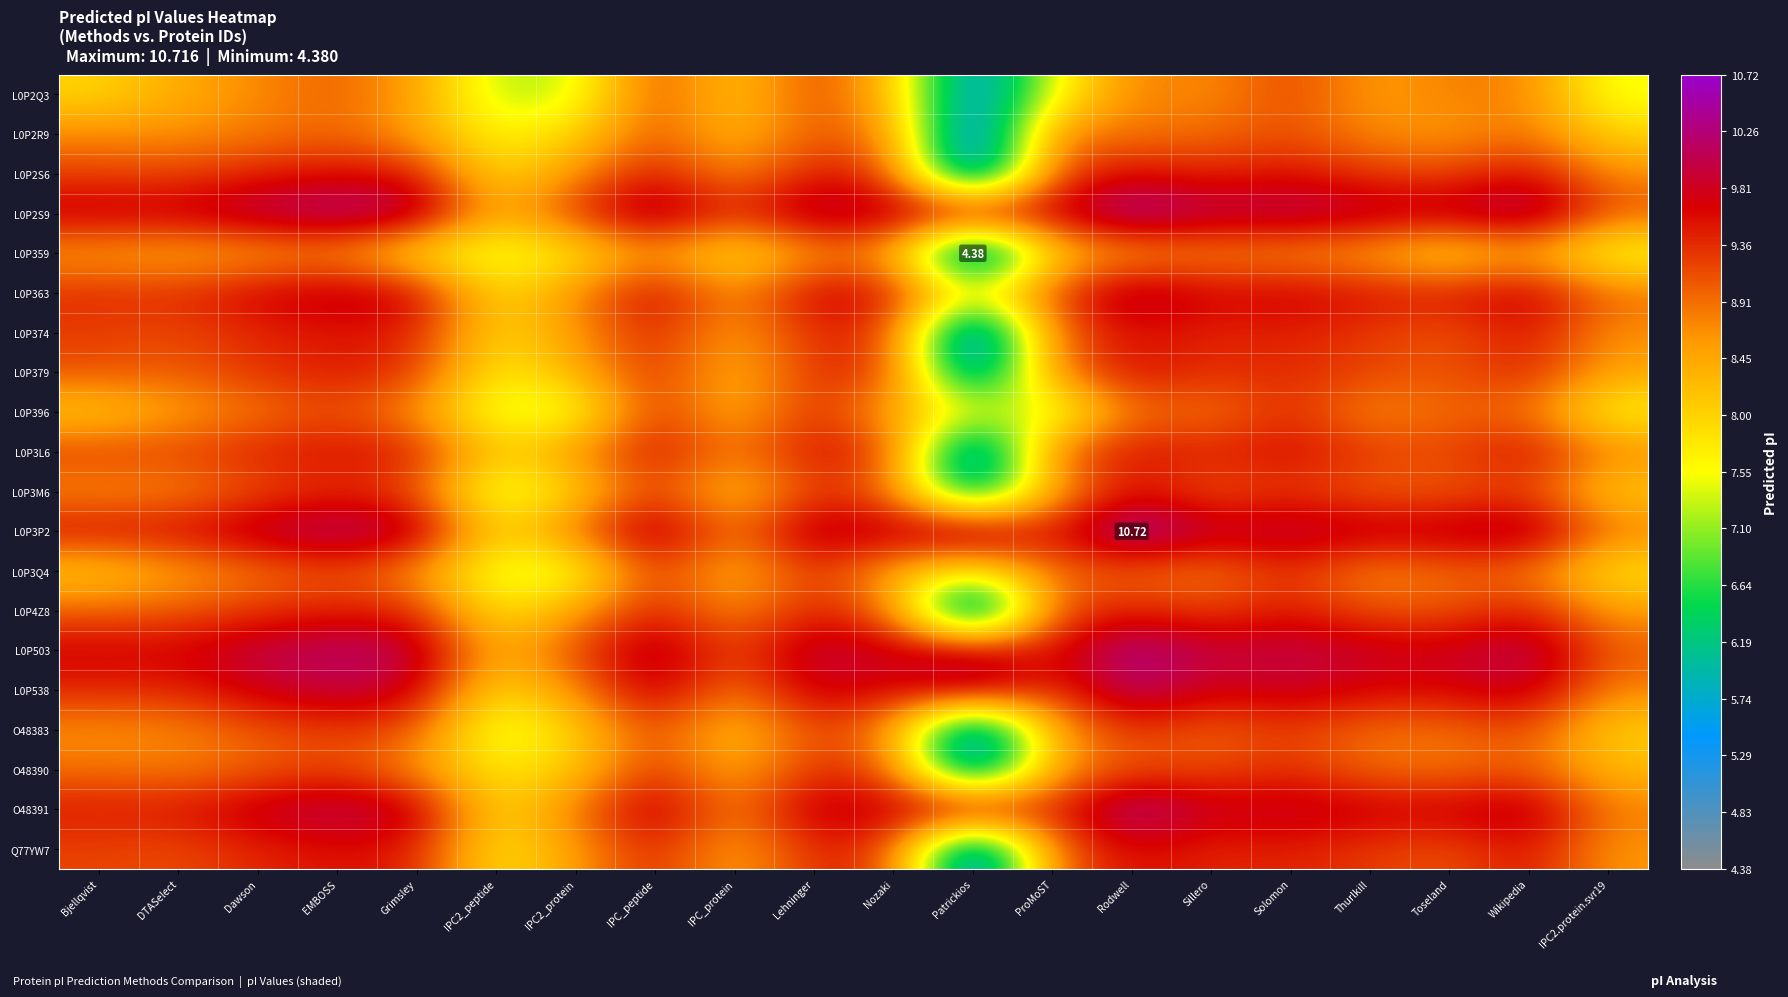

What is the difference between the L0P363 values at IPC2_protein and Lehninger?

1.1